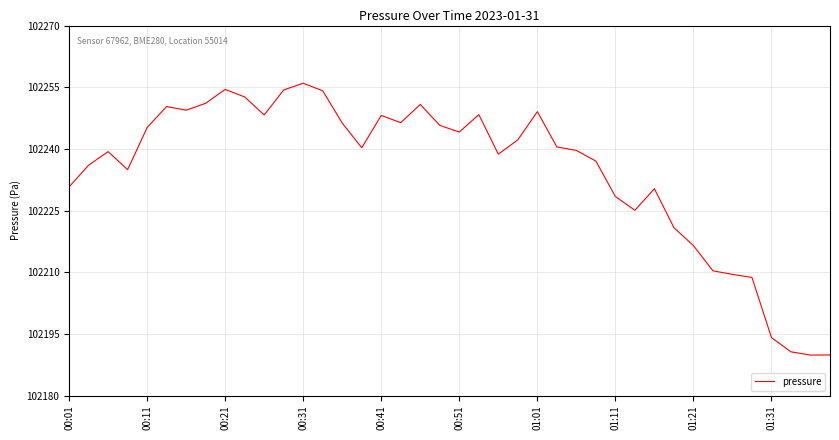

What is the greatest value displayed?

102256.0